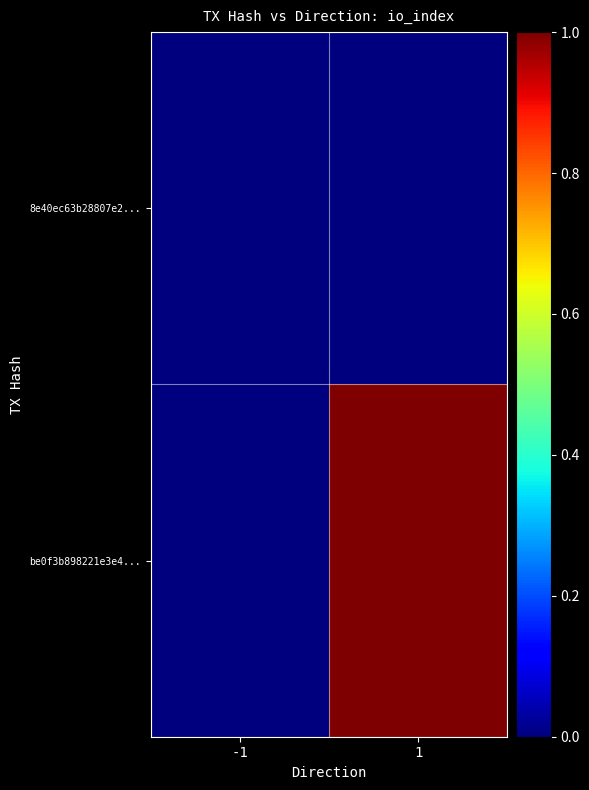

Which series has the largest range (max minus min)?

be0f3b898221e3e4...